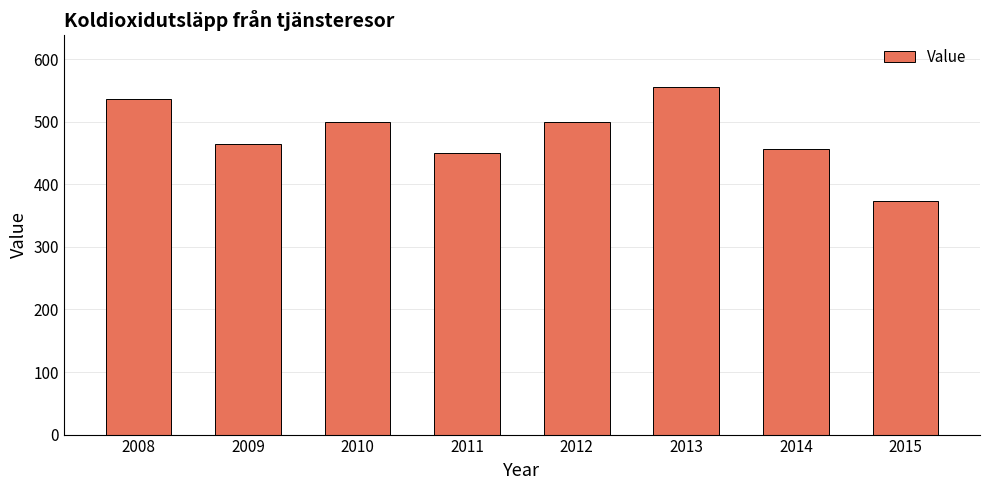

What is the change in value from 2009 to 2013?

+91